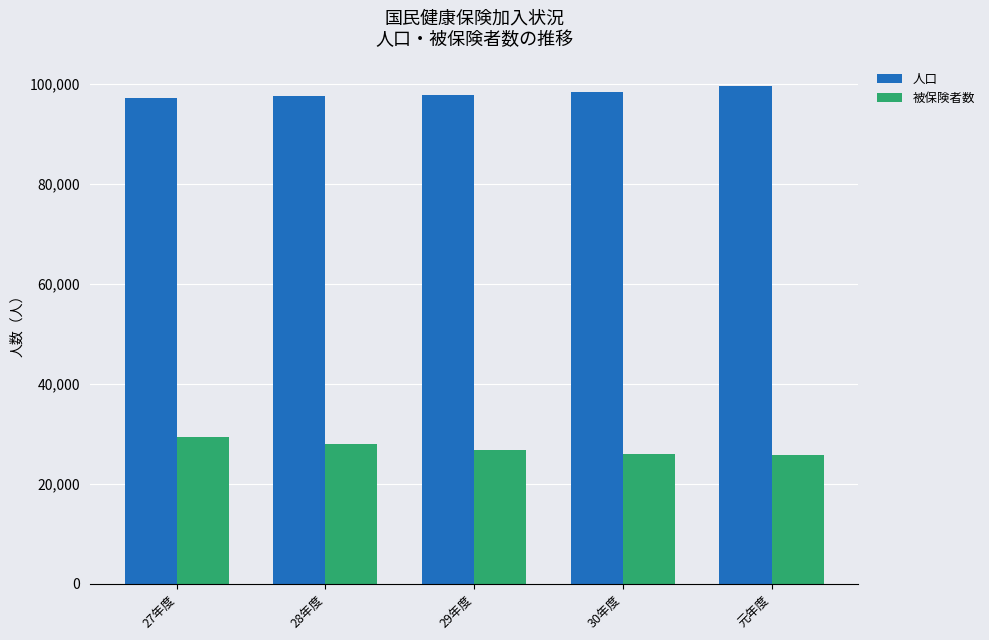

What is the spread (max minus min) of values at 29年度?

71090